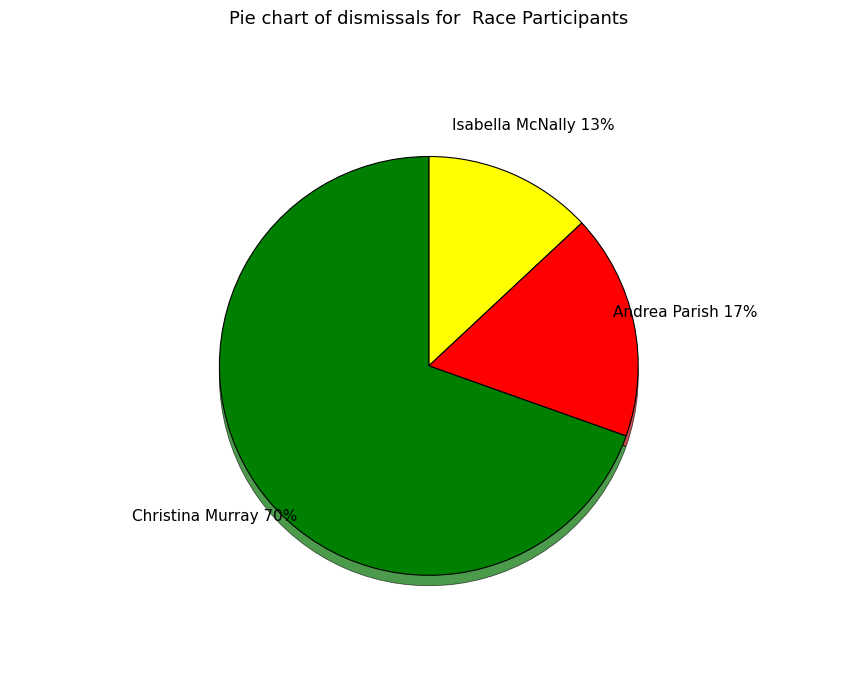

Do Christina Murray (14:32:00) and Andrea Parish (14:08:00) together represent more than half of the pie?

Yes